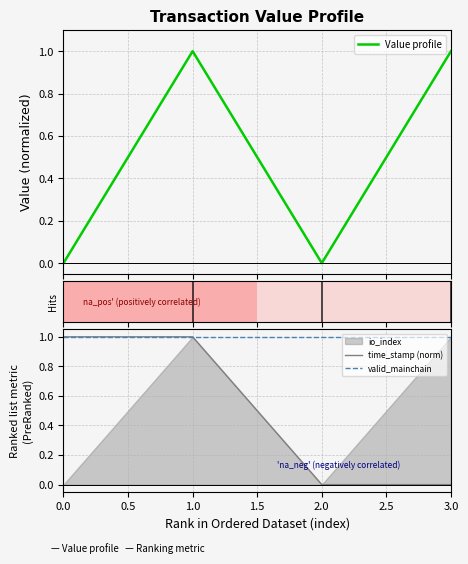

The time_stamp (norm) series shows 0.0 at 3.0. True or false?

True